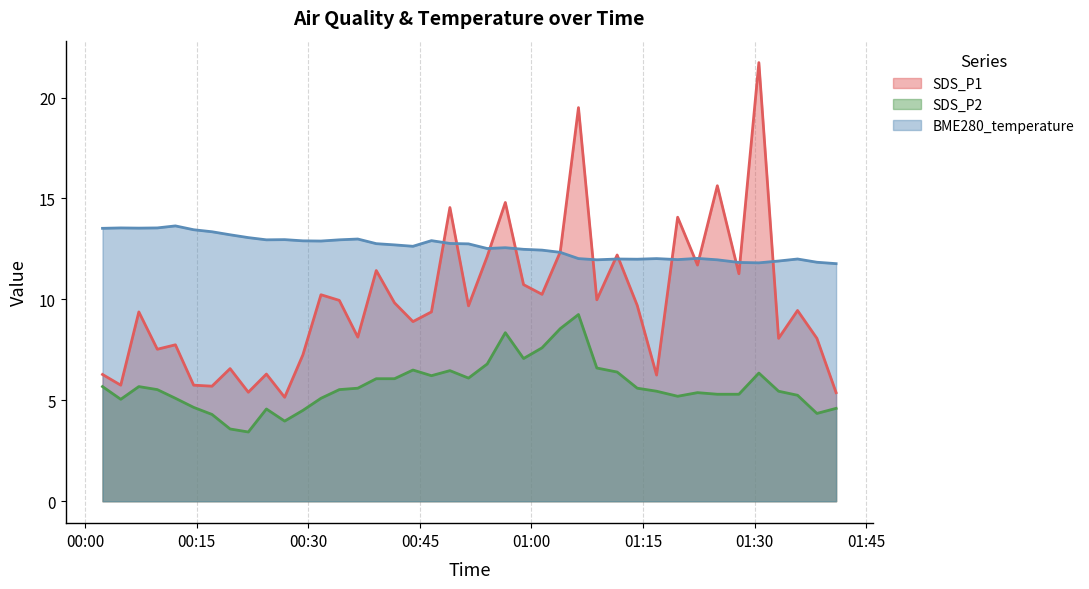

At which label does BME280_temperature reach its minimum?

2022/10/19 01:40:57